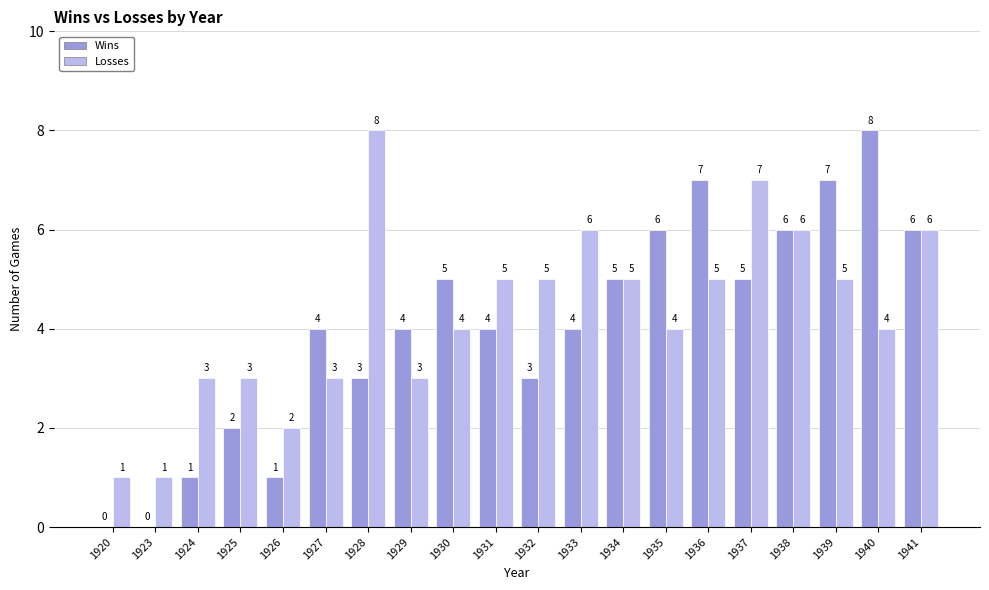

What is the sum of the Wins values at 1937 and 1931?

9